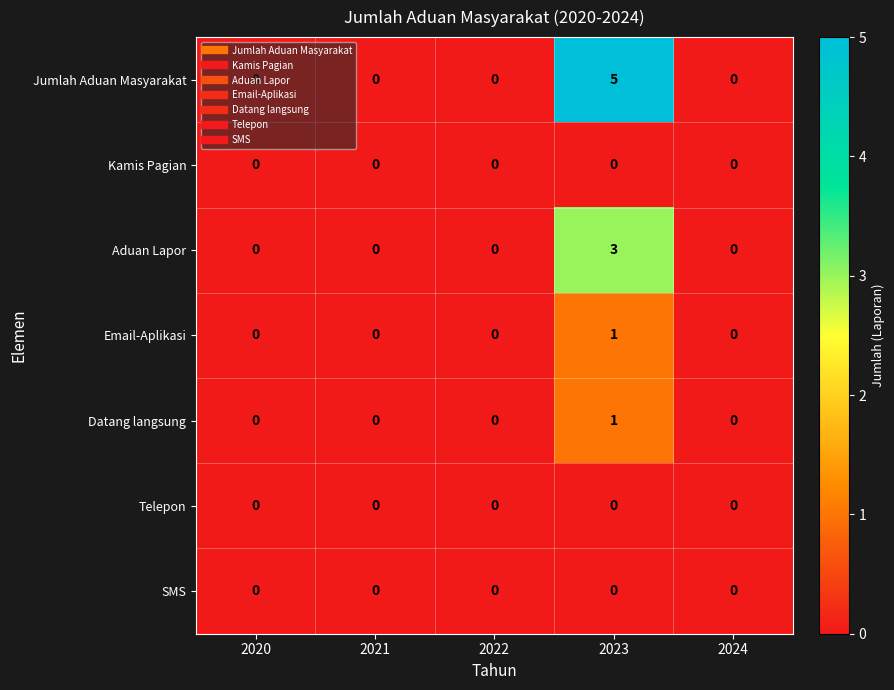

Which category has the highest value across all series?

2023